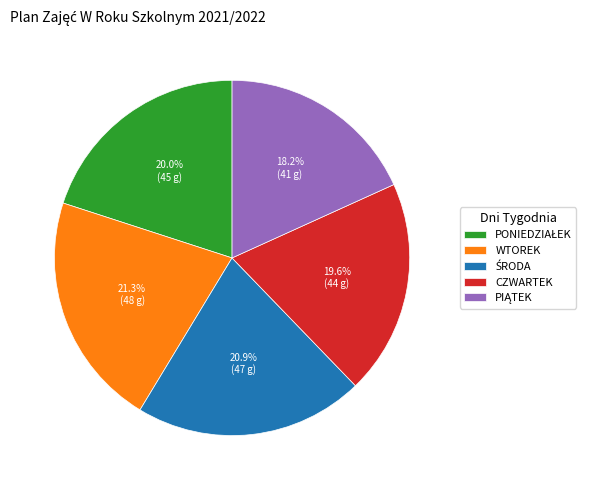

Is the sum of WTOREK and CZWARTEK greater than half?

No